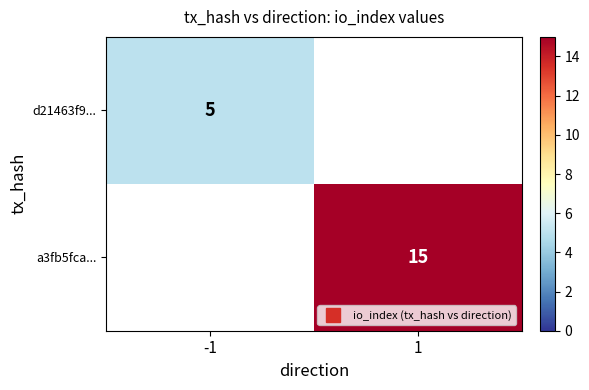

The value of a3fb5fca... at 1 is 21.3. True or false?

False